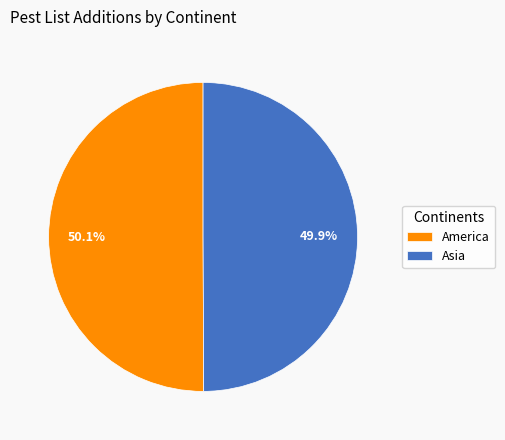

Is there any slice that represents more than half of the pie?

Yes